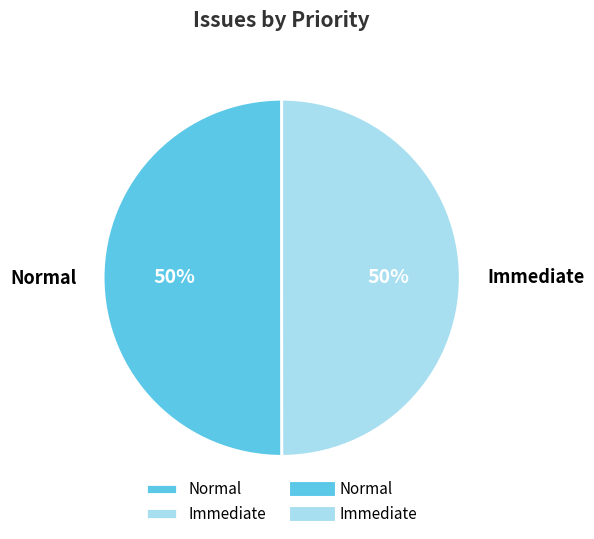

What is the ratio of the value at Immediate to the value at Normal?

1.0